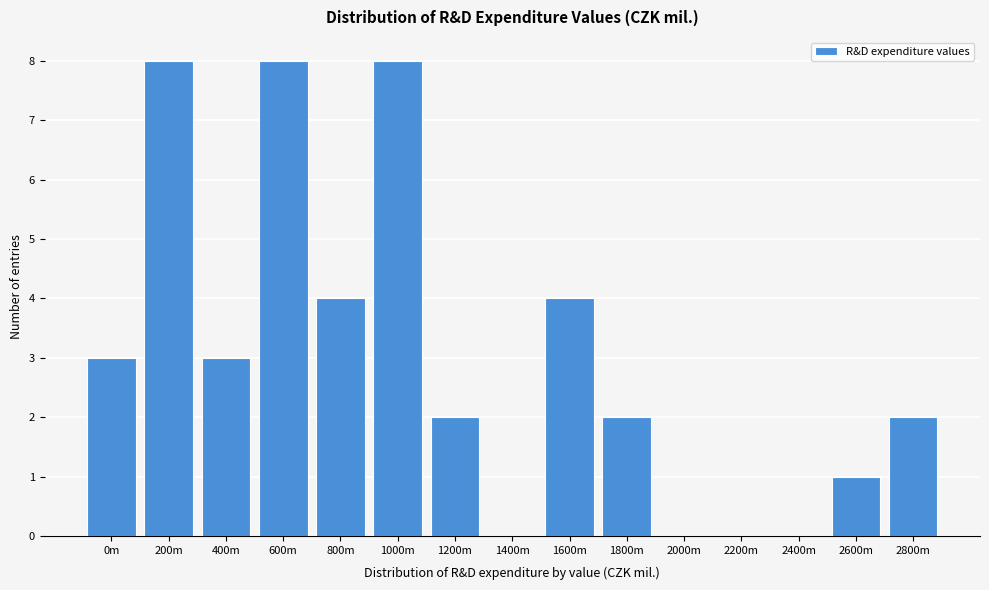

Which has a higher value, 1400m or 1200m?

1200m